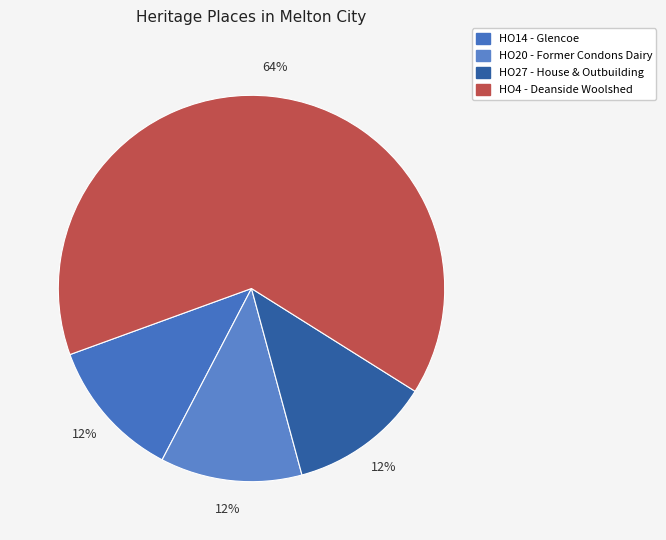

Is there a majority slice in this chart?

Yes